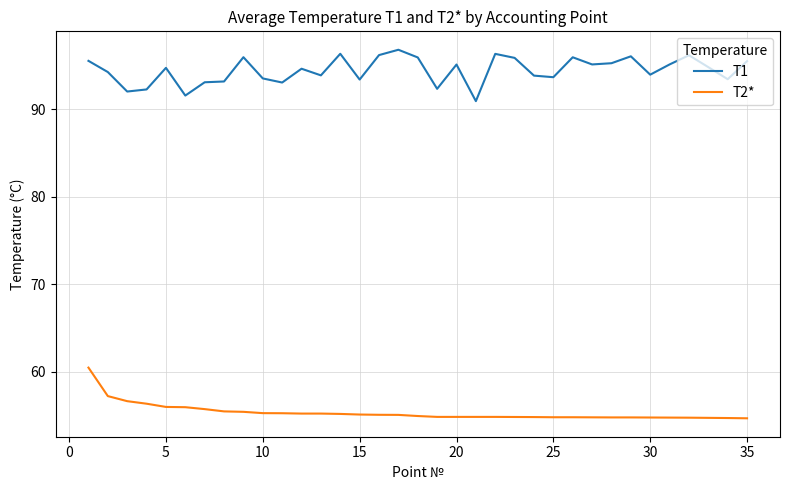

Which series has the largest total across all categories?

T1